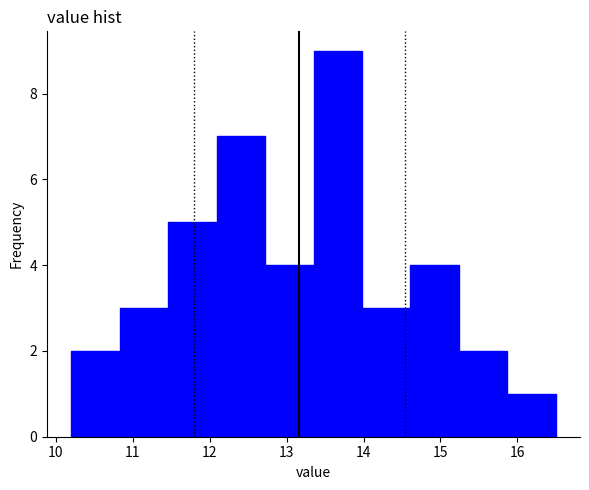

Reading left to right, transcribe this chart: for each bar, give the range it covers on the x-axis and its height. Neither the bar edges nor the heights are printed on the chart, so give them approximately, as read against the axes.

10.20 to 10.83: 2
10.83 to 11.46: 3
11.46 to 12.09: 5
12.09 to 12.72: 7
12.72 to 13.35: 4
13.35 to 13.98: 9
13.98 to 14.61: 3
14.61 to 15.24: 4
15.24 to 15.87: 2
15.87 to 16.50: 1